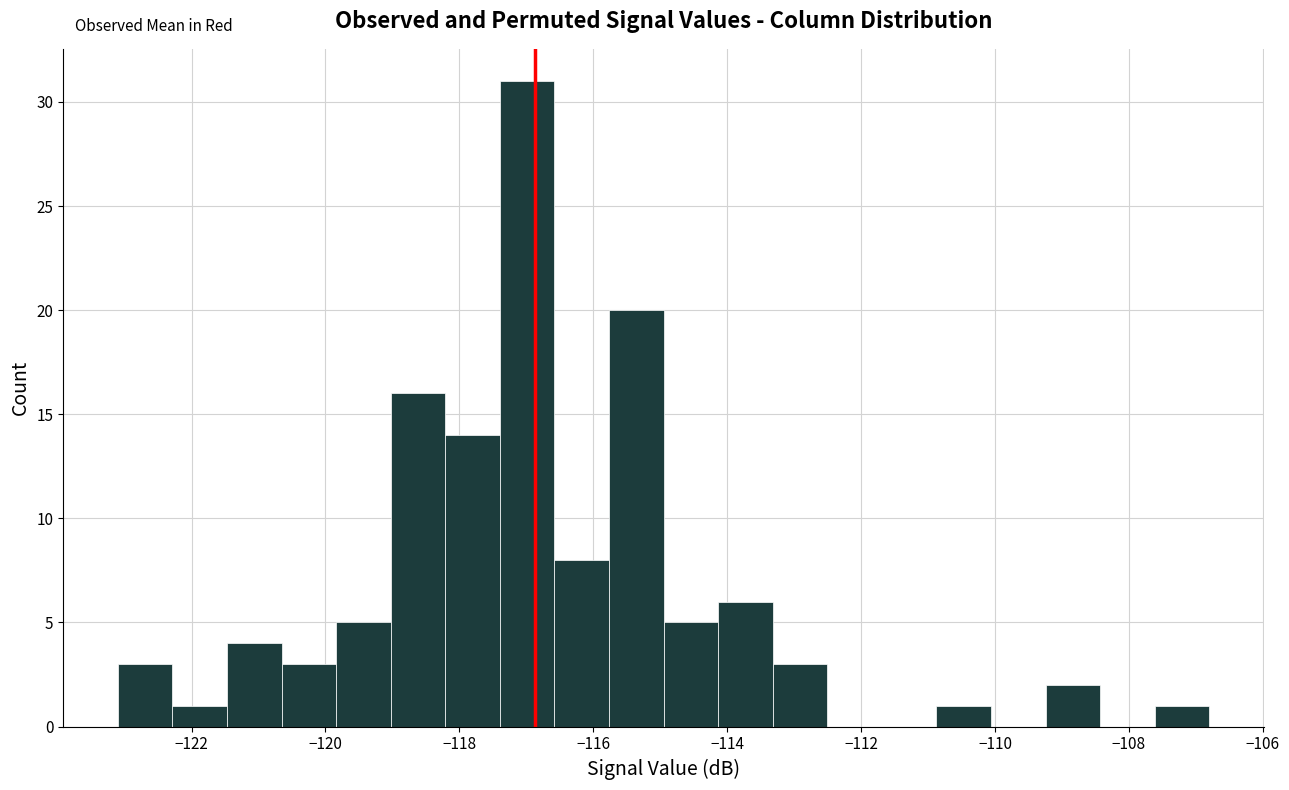

Reading left to right, list every bar in this chart as the range it spans on the x-axis followed by its height. Neither the bar edges nor the heights are printed on the chart, so give them approximately, as read against the axes.

-123.0 to -122.2: 3
-122.2 to -121.4: 1
-121.4 to -120.6: 4
-120.6 to -119.8: 3
-119.8 to -119.0: 5
-119.0 to -118.2: 16
-118.2 to -117.4: 14
-117.4 to -116.6: 31
-116.6 to -115.8: 8
-115.8 to -115.0: 20
-115.0 to -114.2: 5
-114.2 to -113.4: 6
-113.4 to -112.6: 3
-112.6 to -111.6: 0
-111.6 to -110.8: 0
-110.8 to -110.0: 1
-110.0 to -109.2: 0
-109.2 to -108.4: 2
-108.4 to -107.6: 0
-107.6 to -106.8: 1